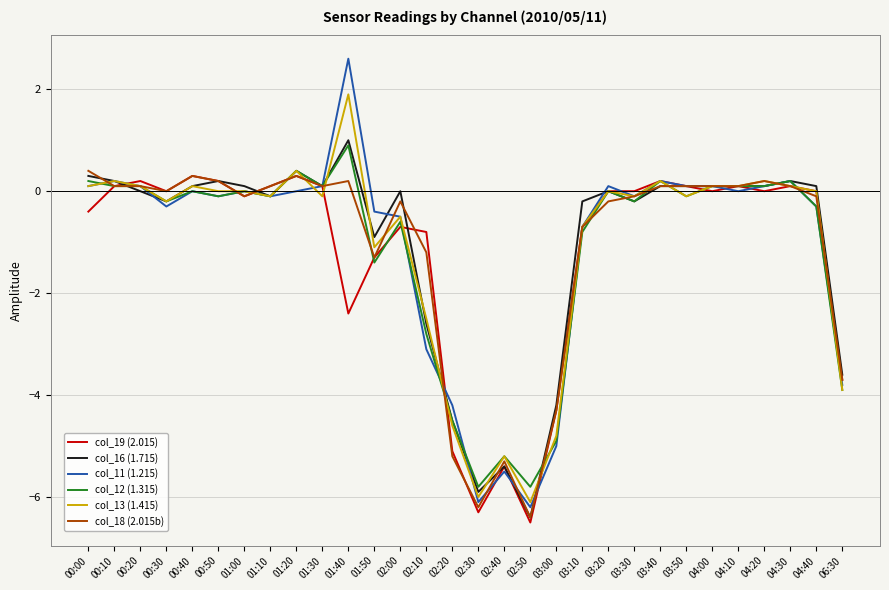

Which series changed the most between 00:20 and 01:20?

col_16 (1.715)